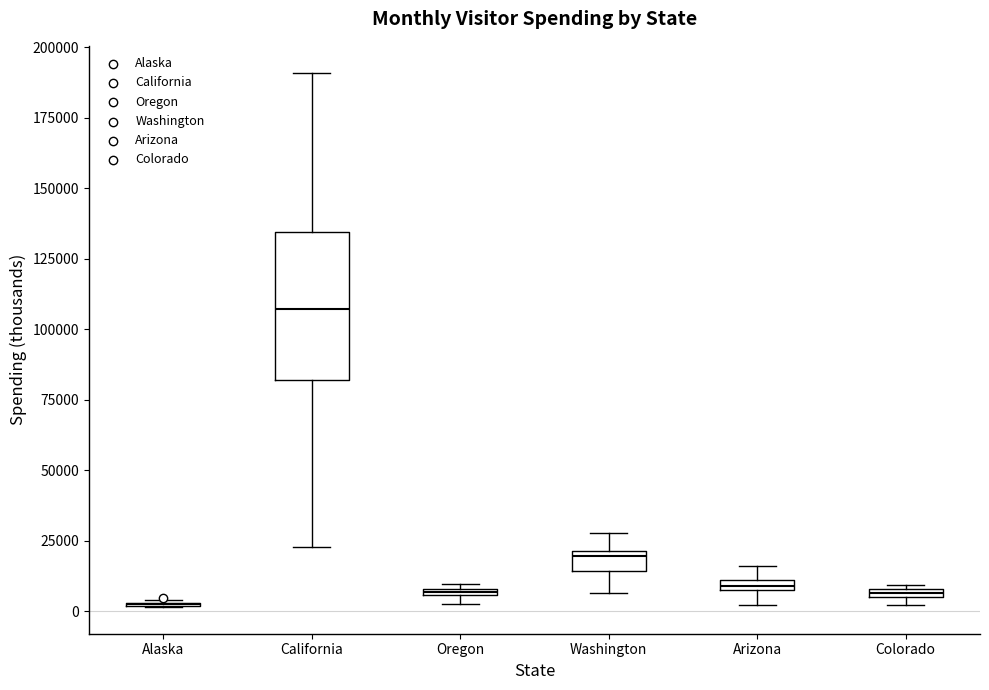

Where is the lower edge of the box for California on the y-axis? The values are not printed on the chart, so give them approximately, as read against the axis.

80000